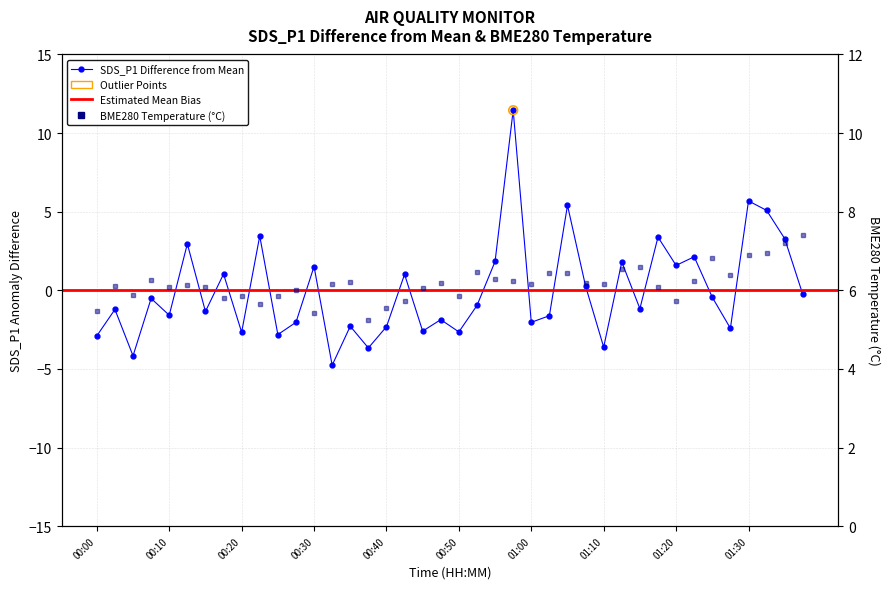

At which category is the sum across all series the highest?

00:57